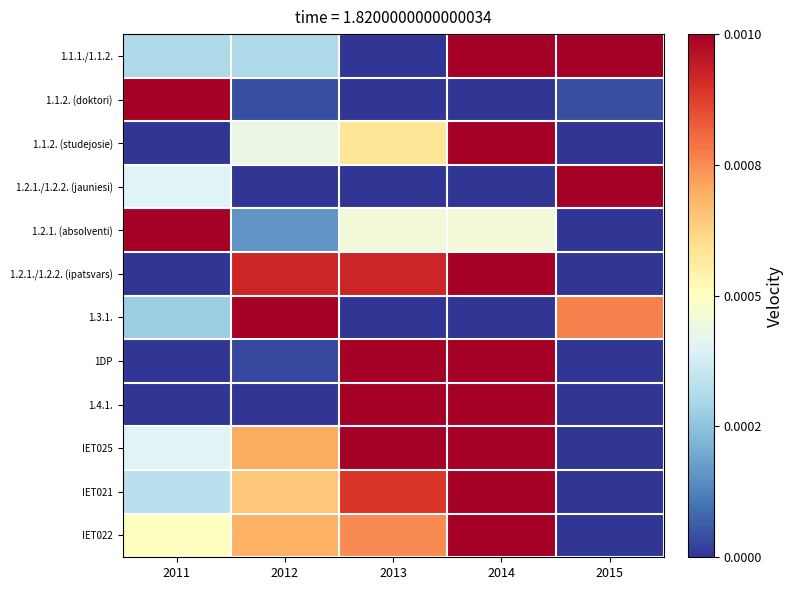

At which category does the chart reach its minimum across all series?

2013